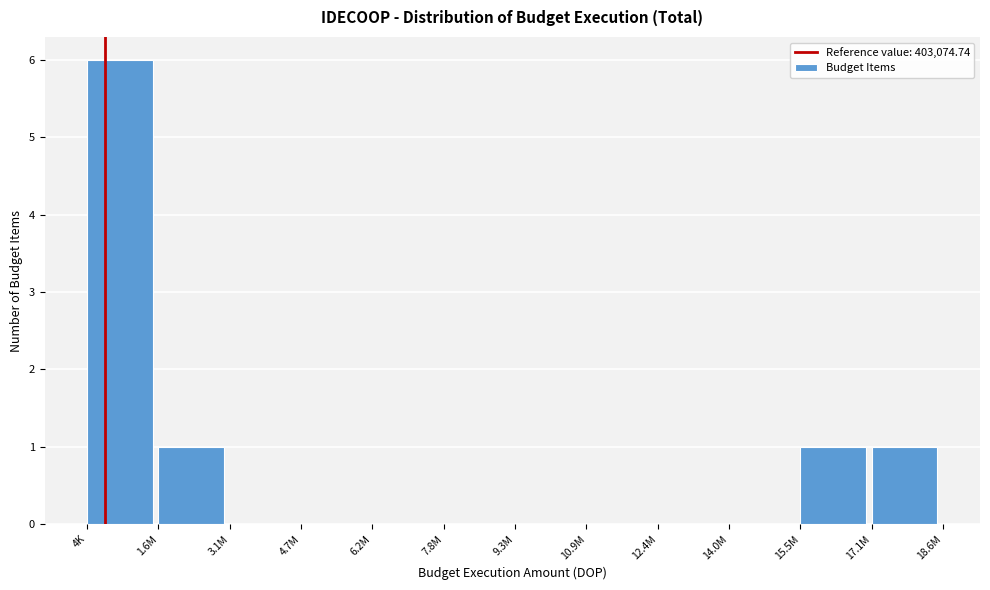

Reading right to left, what are all the values shown in this chart?

17.1M=1	15.5M=1	14.0M=0	12.4M=0	10.9M=0	9.3M=0	7.8M=0	6.2M=0	4.7M=0	3.1M=0	1.6M=1	4K=6